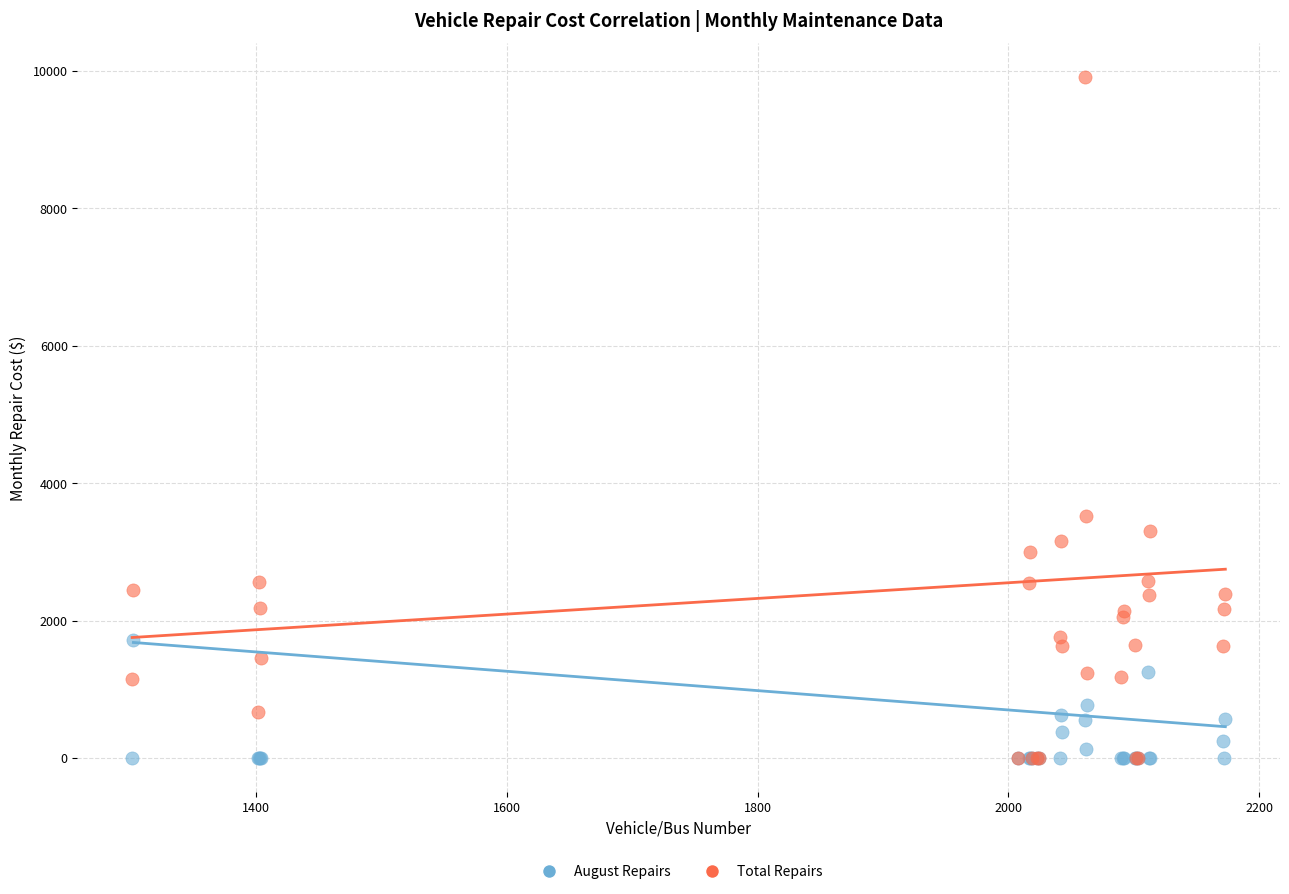

In the Total Repairs series, what Y value is closest to 4954?

3527